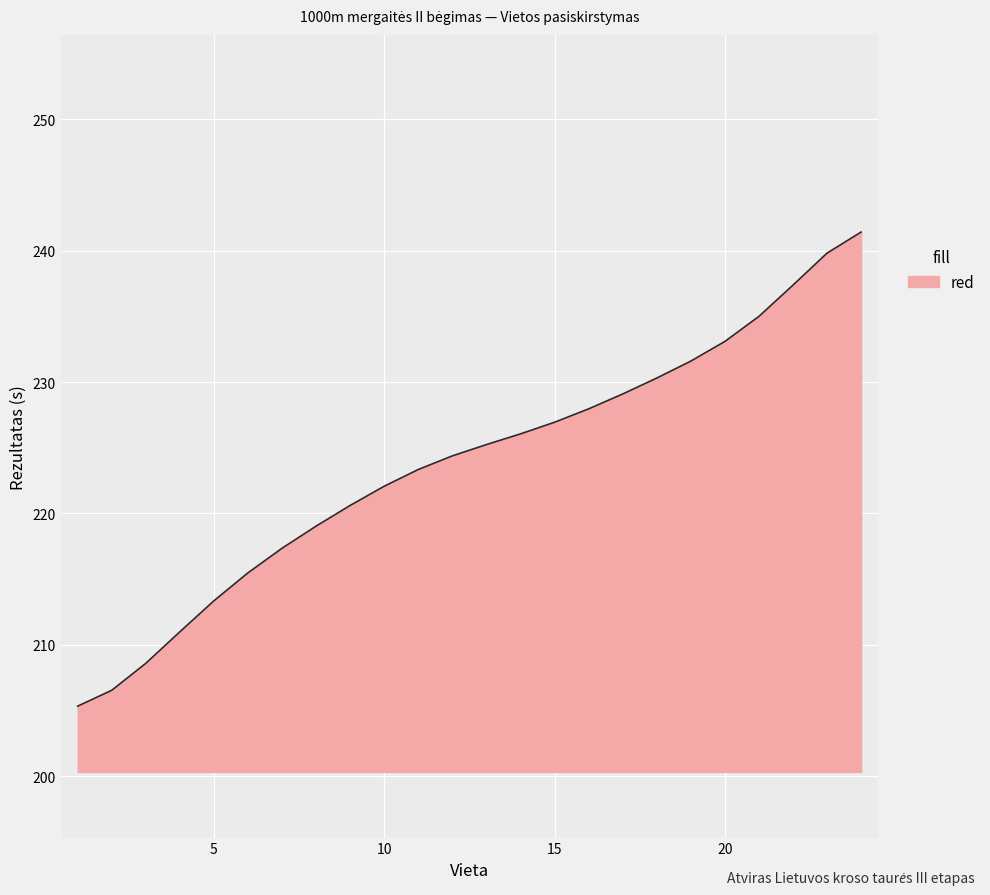

What is the greatest value displayed?

241.4